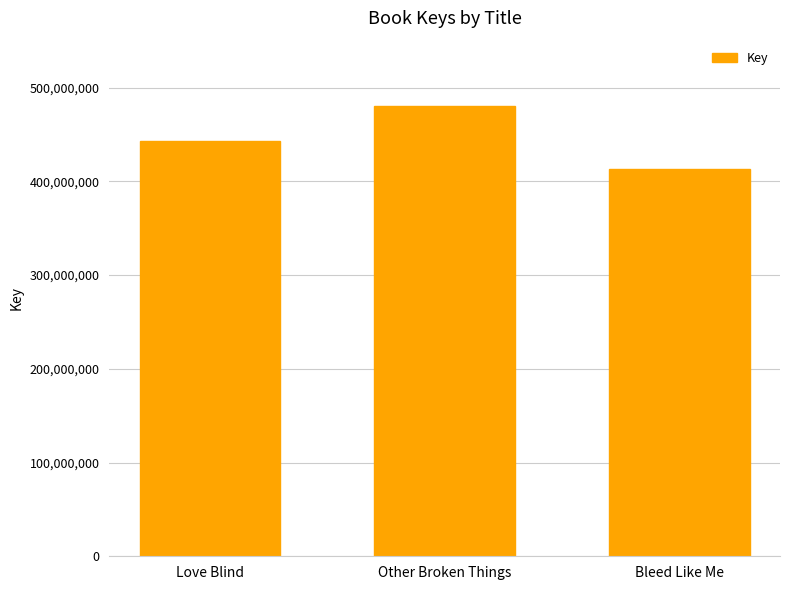

What is the maximum value shown in the chart?

479815848